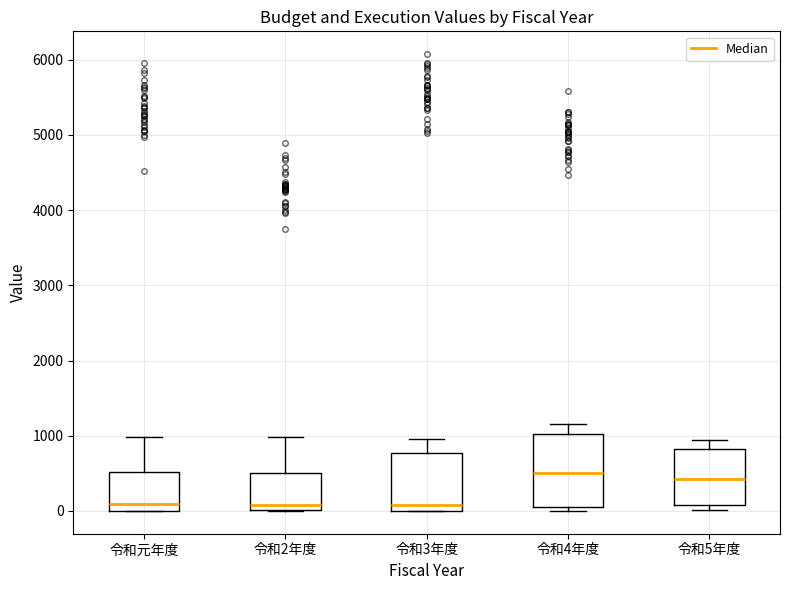

Reading left to right, read every box against the y-axis: the position of its median line, the range the box covers, and the ends of its whiskers. The values are not printed on the chart, so give them approximately, as read against the axis.

令和元年度: median 100, box 0 to 500, whiskers 0 to 1000
令和2年度: median 100, box 0 to 500, whiskers 0 to 1000
令和3年度: median 100, box 0 to 800, whiskers 0 to 1000
令和4年度: median 500, box 100 to 1000, whiskers 0 to 1200
令和5年度: median 400, box 100 to 800, whiskers 0 to 900